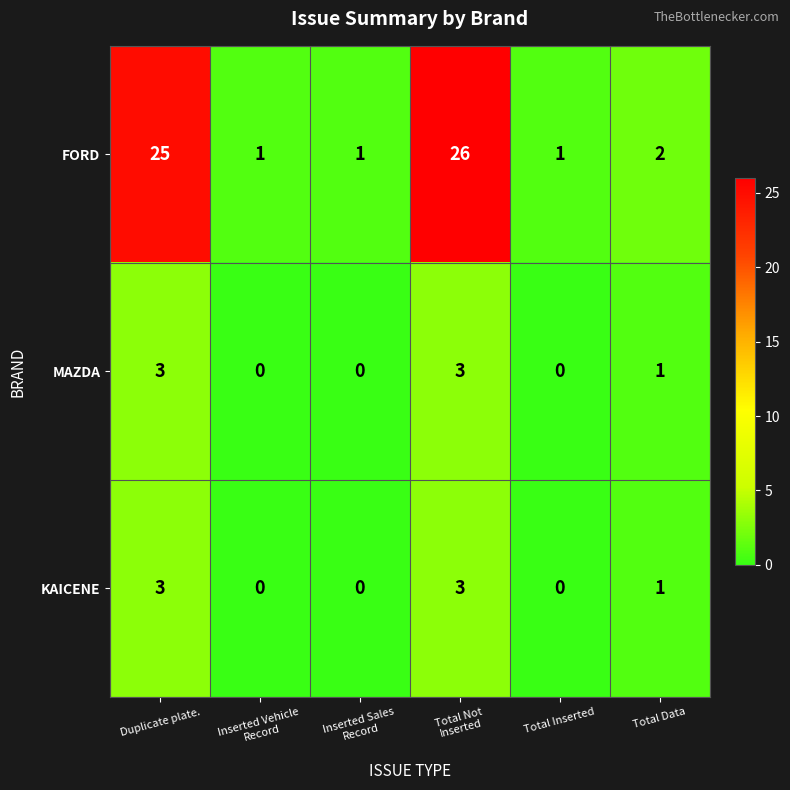

What is the difference between the second highest and second lowest values in the MAZDA series?

3